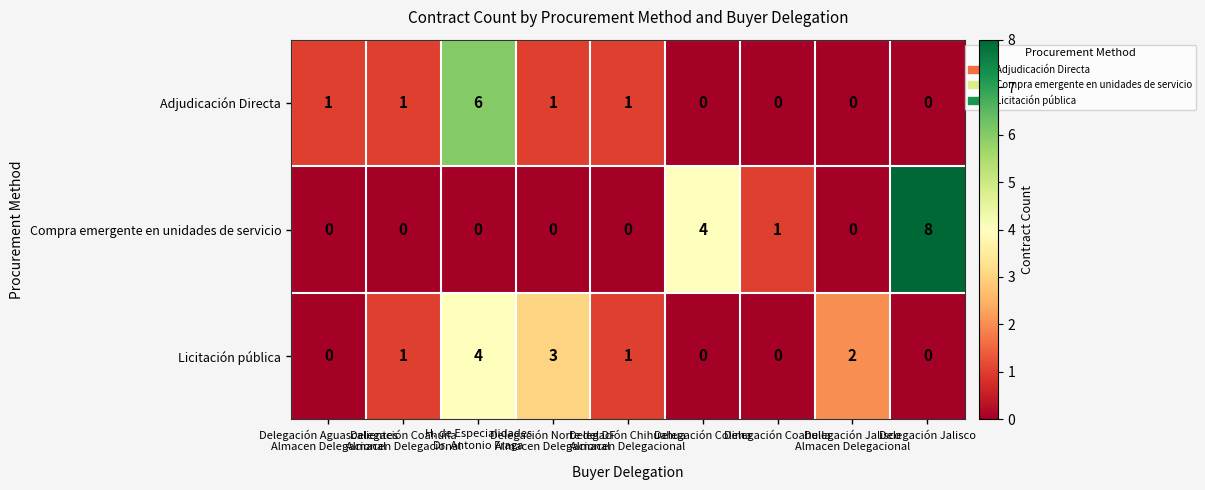

List the series in order of their peak value, lowest first.

Licitación pública, Adjudicación Directa, Compra emergente en unidades de servicio